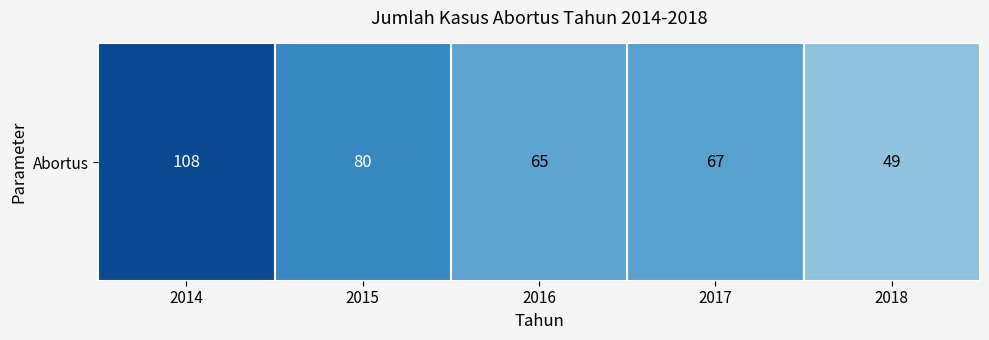

Reading right to left, what are all the values shown in this chart?

2018=49	2017=67	2016=65	2015=80	2014=108